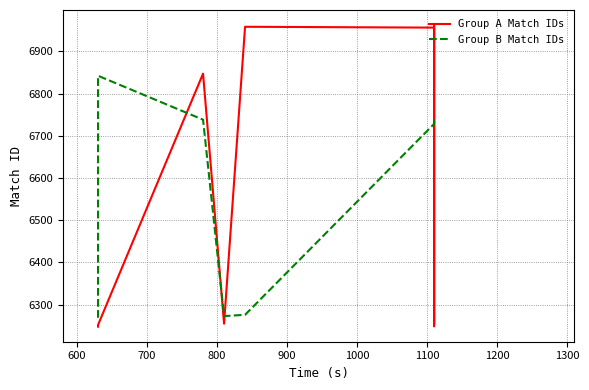

What is the minimum value shown in the chart?

6248